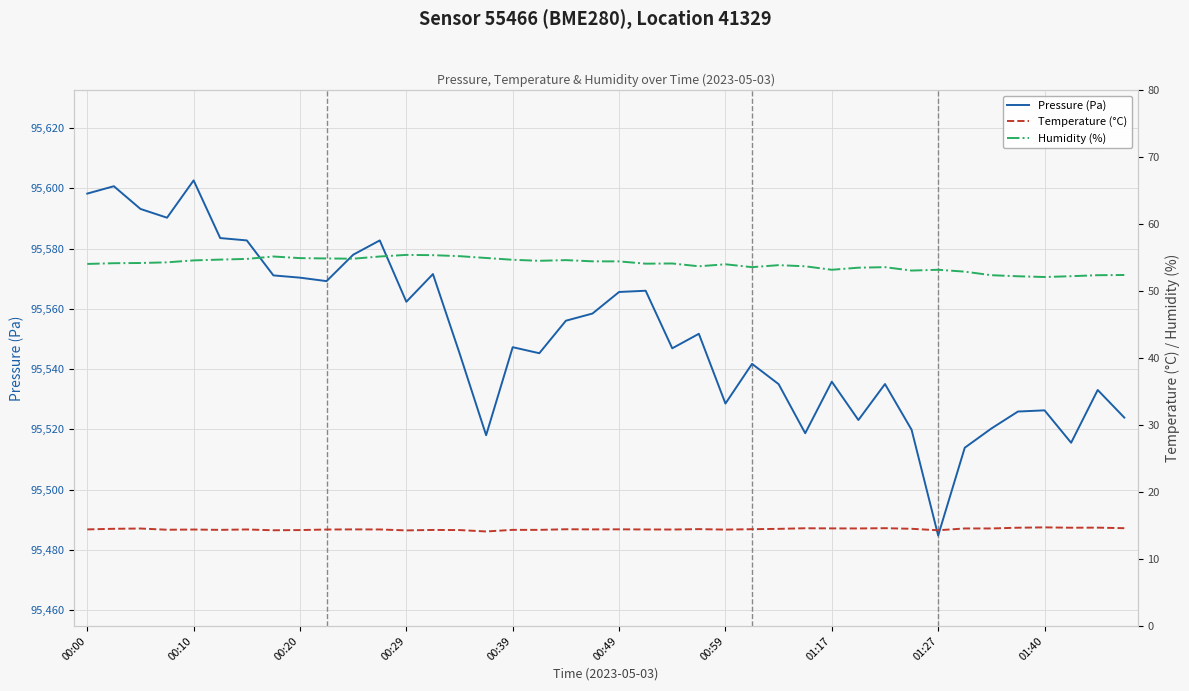

The value of Pressure (Pa) at 00:49 is 95565.6. True or false?

True